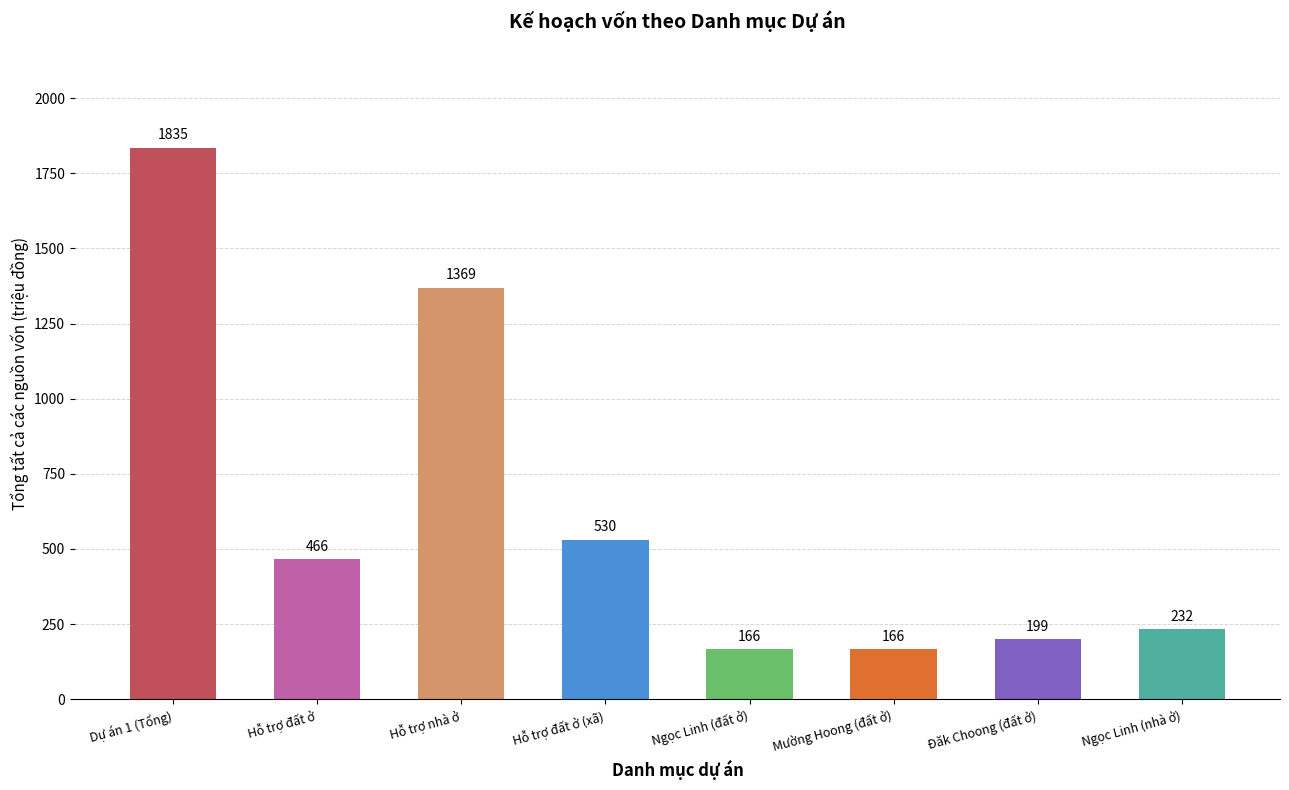

Approximately how many times larger is the value at Dự án 1 (Tổng) compared to Mường Hoong (đất ở)?

11.1